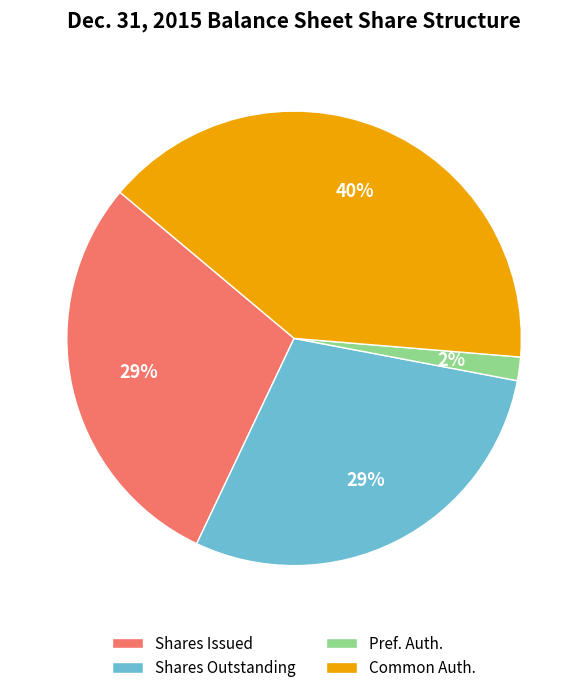

Which category has the biggest portion of the pie?

Common Auth.